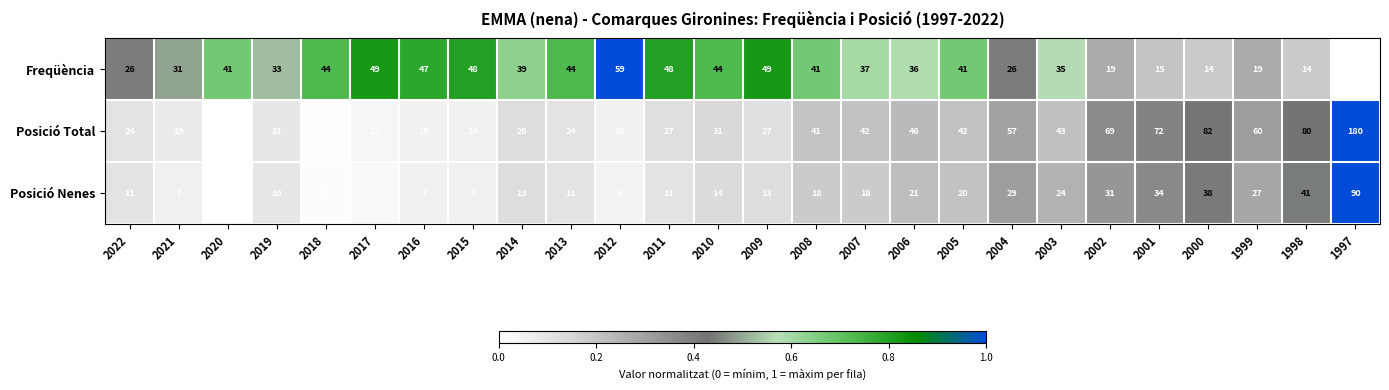

Where is Posició Total nearest to the value 93?

2000